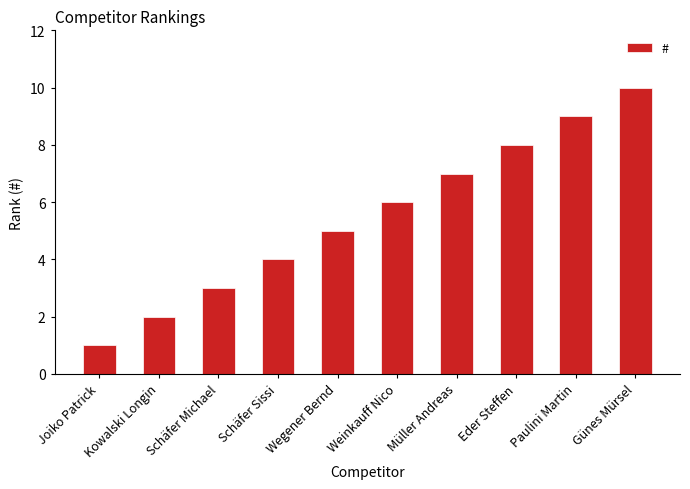

What is the change in value from Schäfer Sissi to Günes Mürsel?

+6